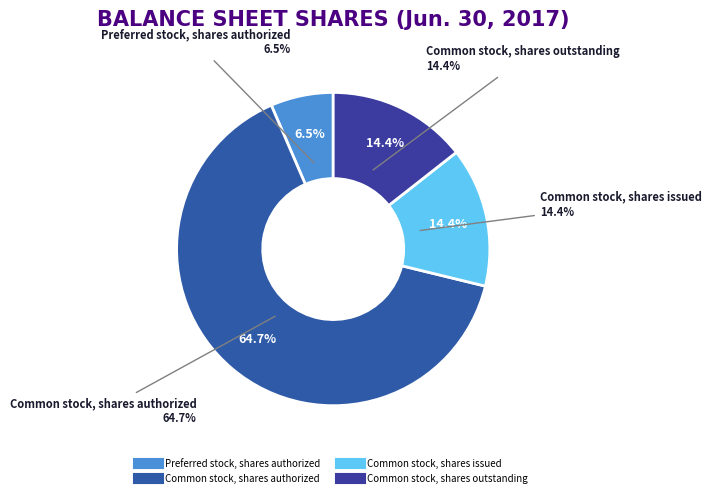

To the nearest percent, what is the combined percentage of Preferred stock, shares authorized and Common stock, shares issued?

21%